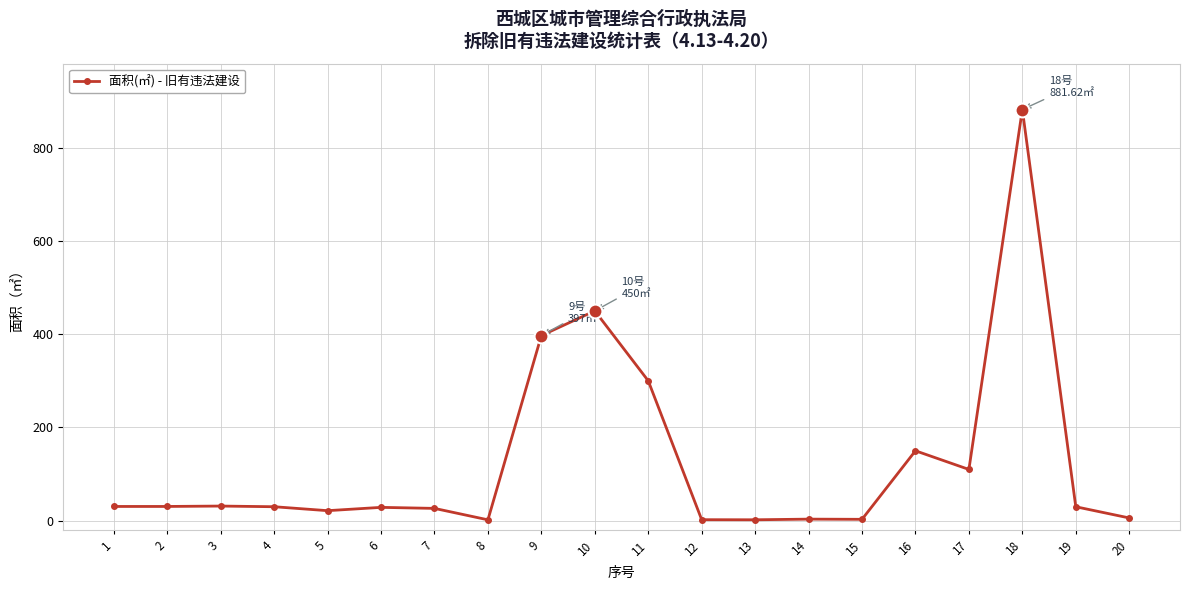

Does the chart display data point markers on the line(s)?

Yes